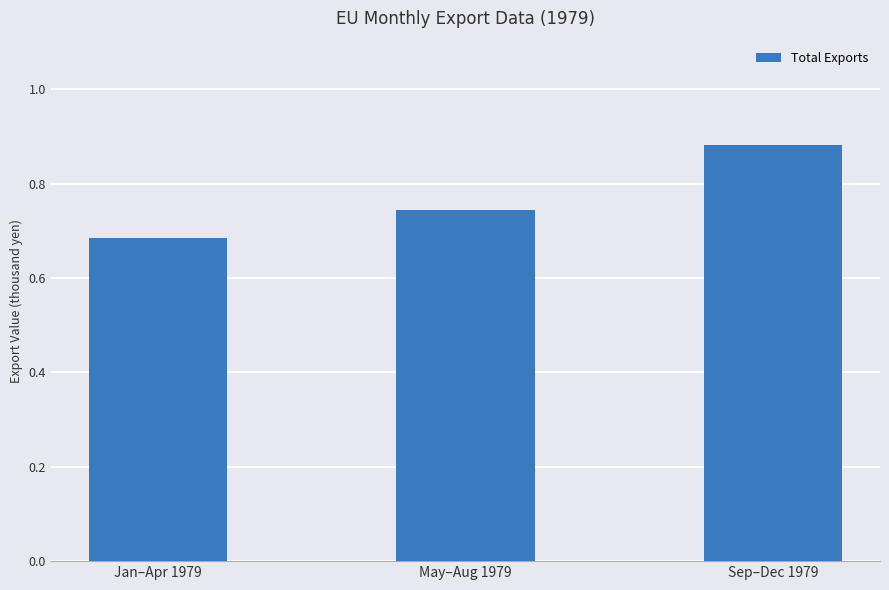

At which label is the value closest to 0?

Jan–Apr 1979